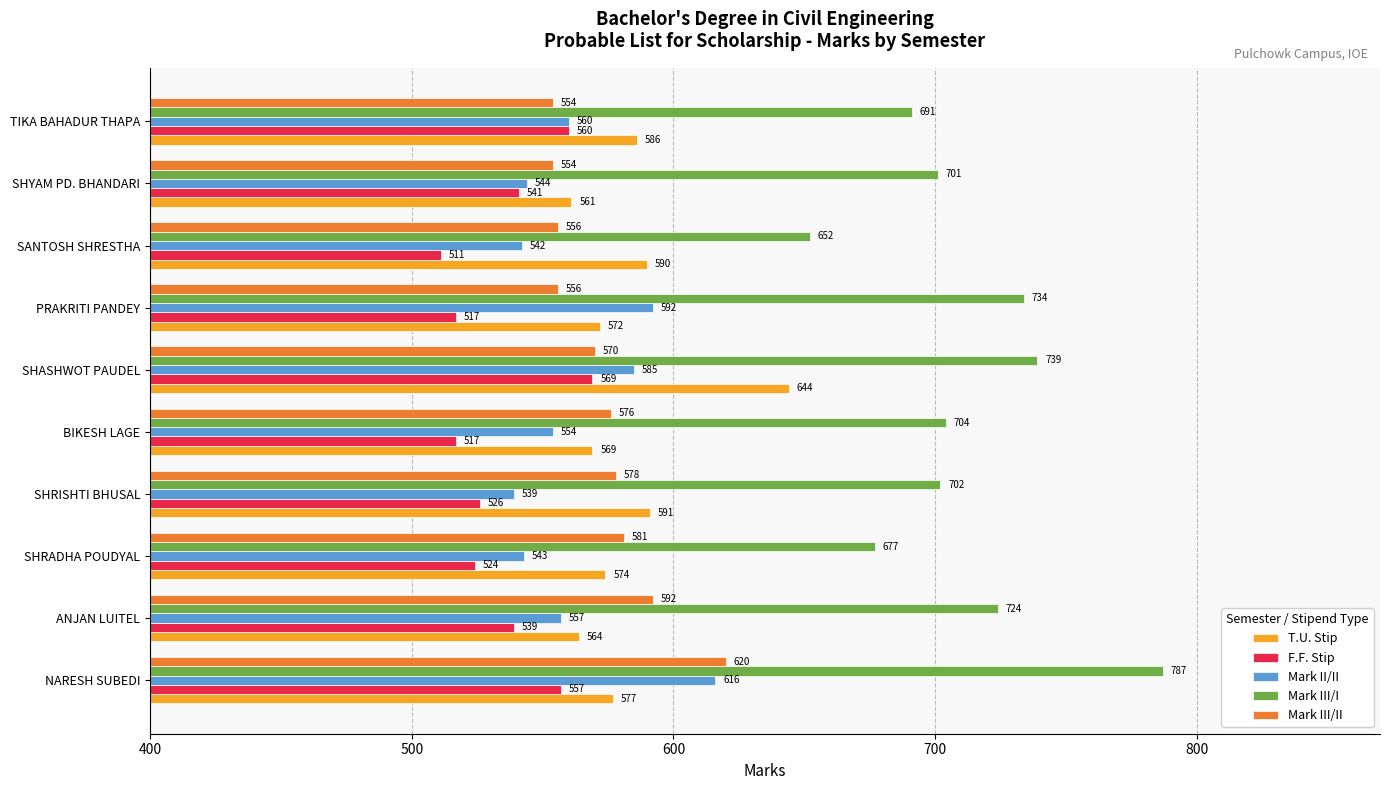

The Mark III/II series shows 554 at TIKA BAHADUR THAPA. True or false?

True